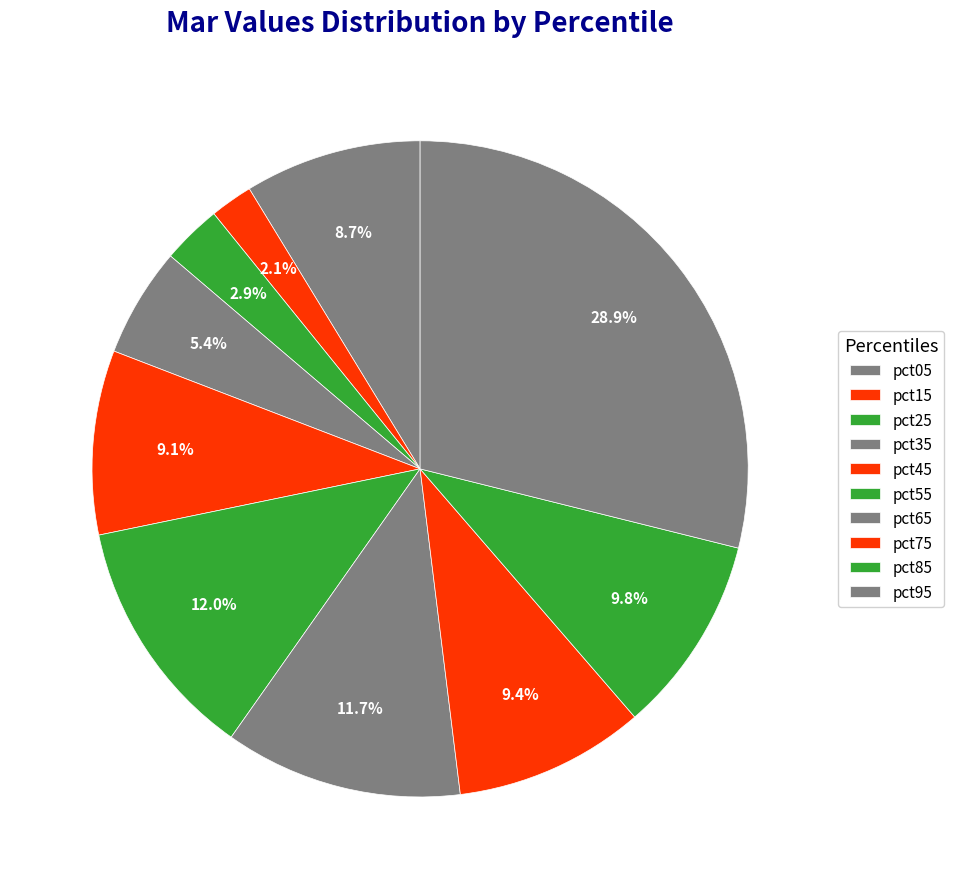

What is the smallest slice in the pie chart?

pct15